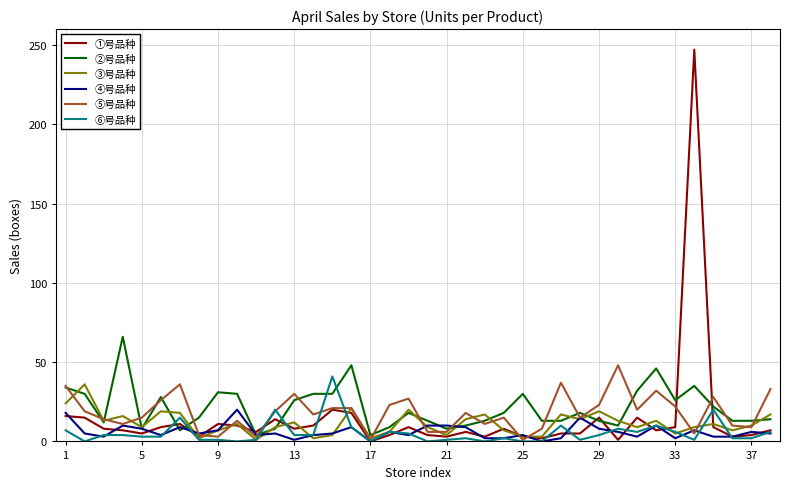

What is the maximum value for ③号品种?

36